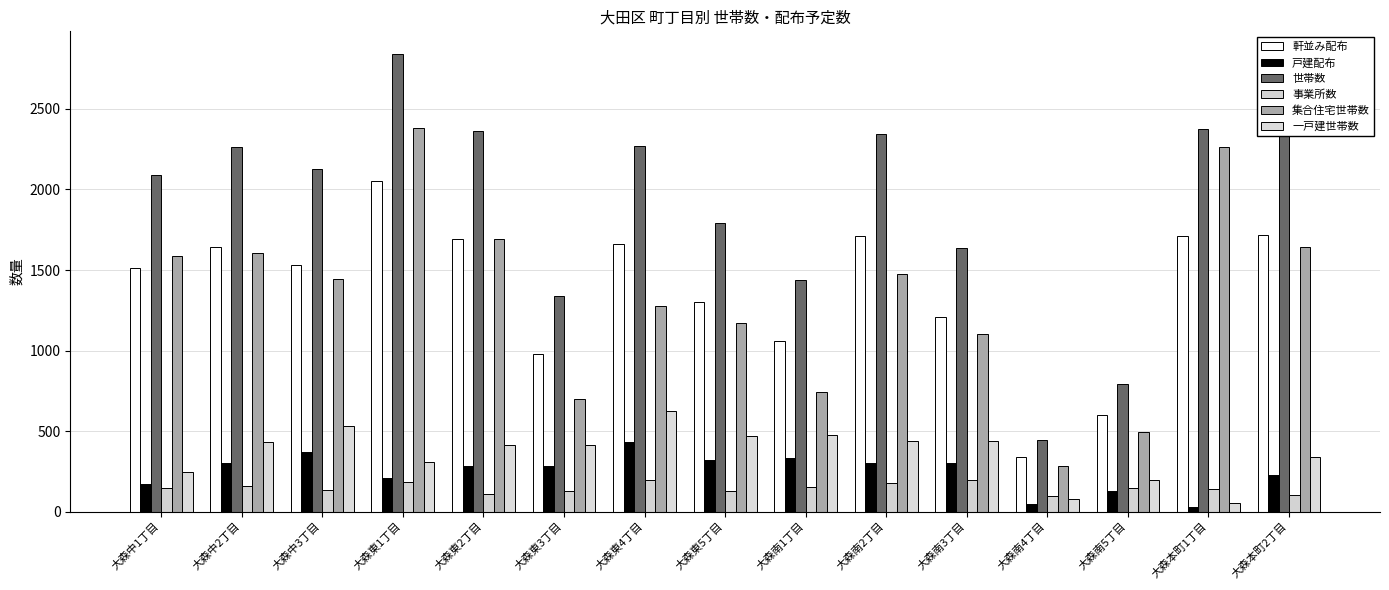

How many data points does each series have?

15